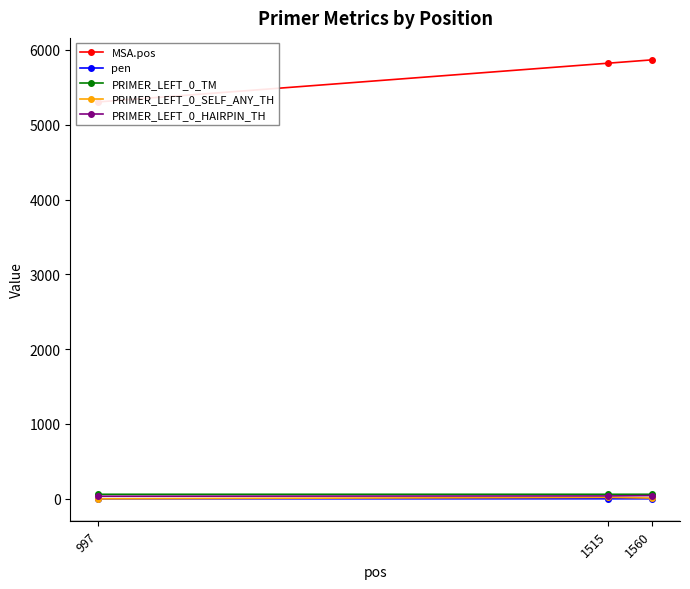

What is the difference between the PRIMER_LEFT_0_SELF_ANY_TH values at 997 and 1515?

18.9